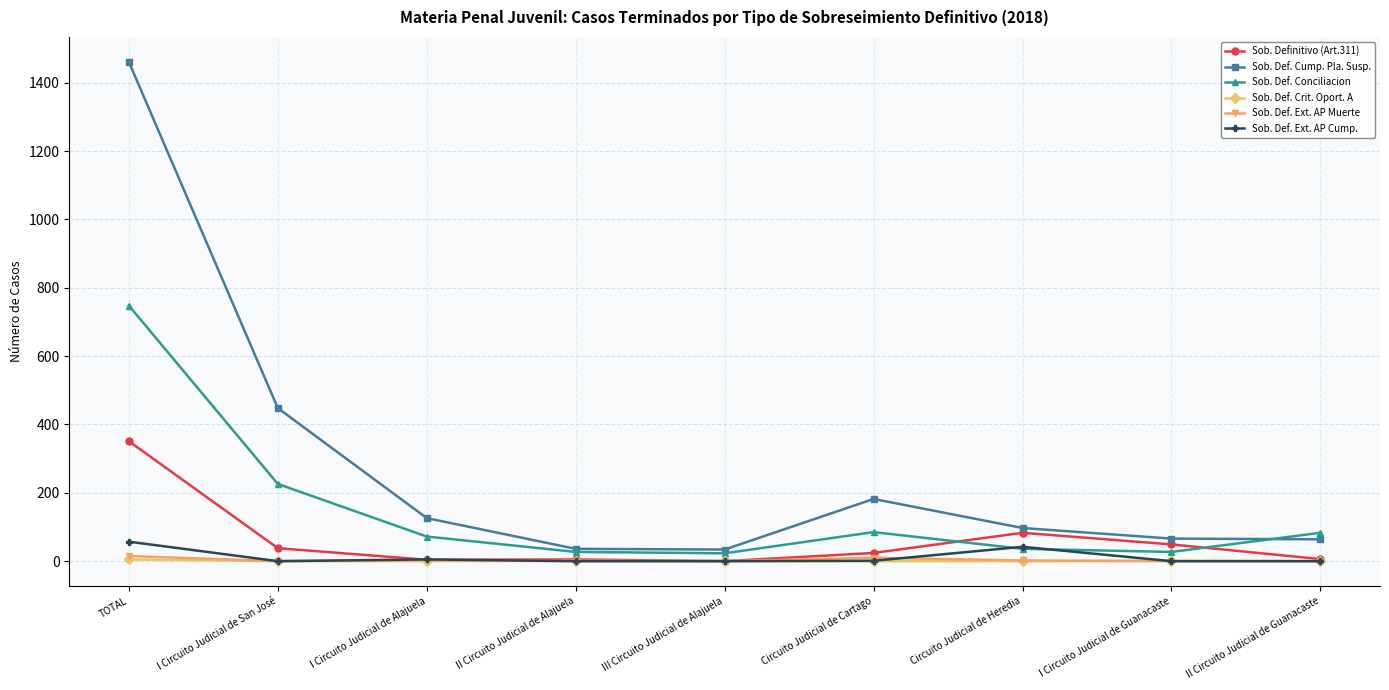

What is the label of the 9th point from the right?

TOTAL